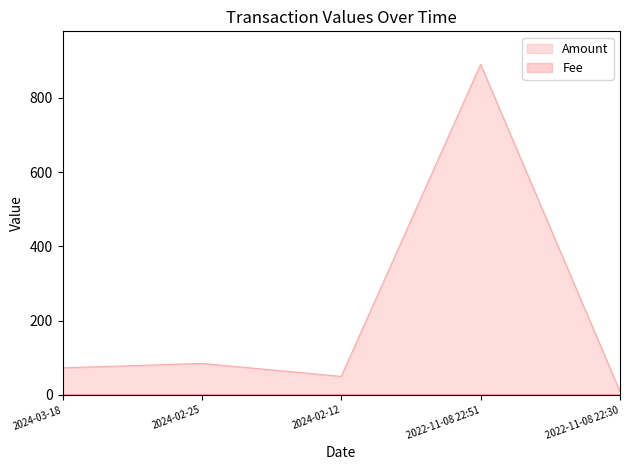

True or false: Fee and Amount intersect in this chart.

False